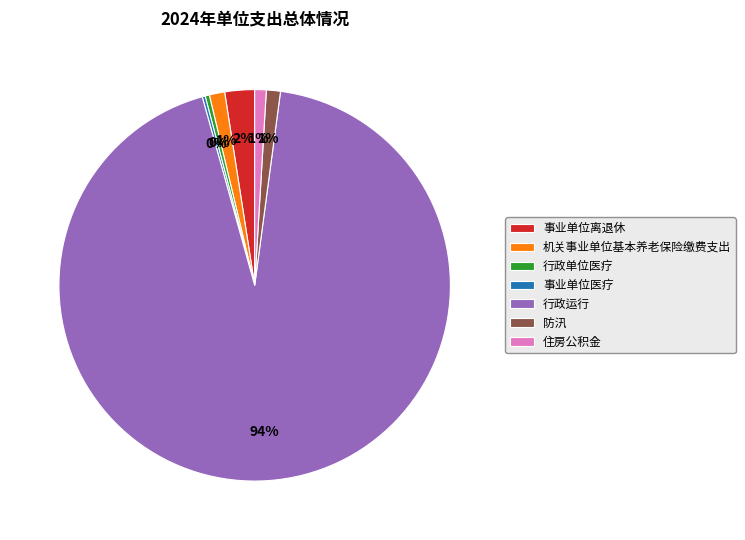

To the nearest percent, what is the average slice percentage?

14%